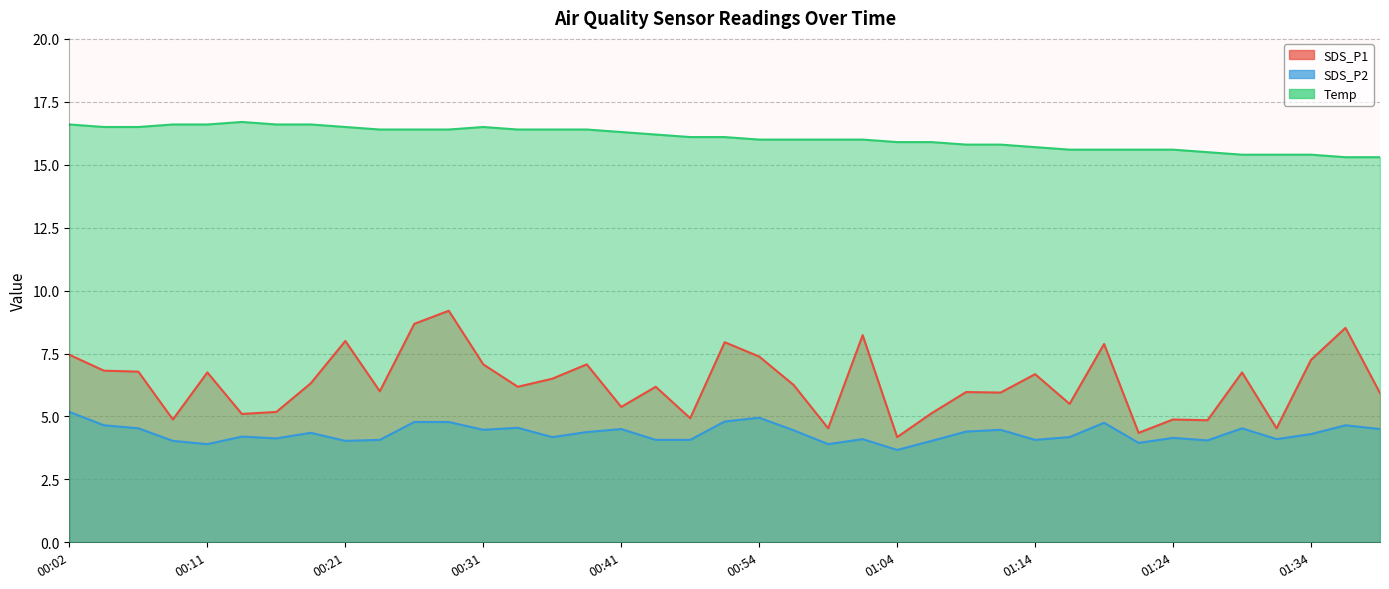

Which series changed the most between 00:19 and 00:26?

SDS_P1